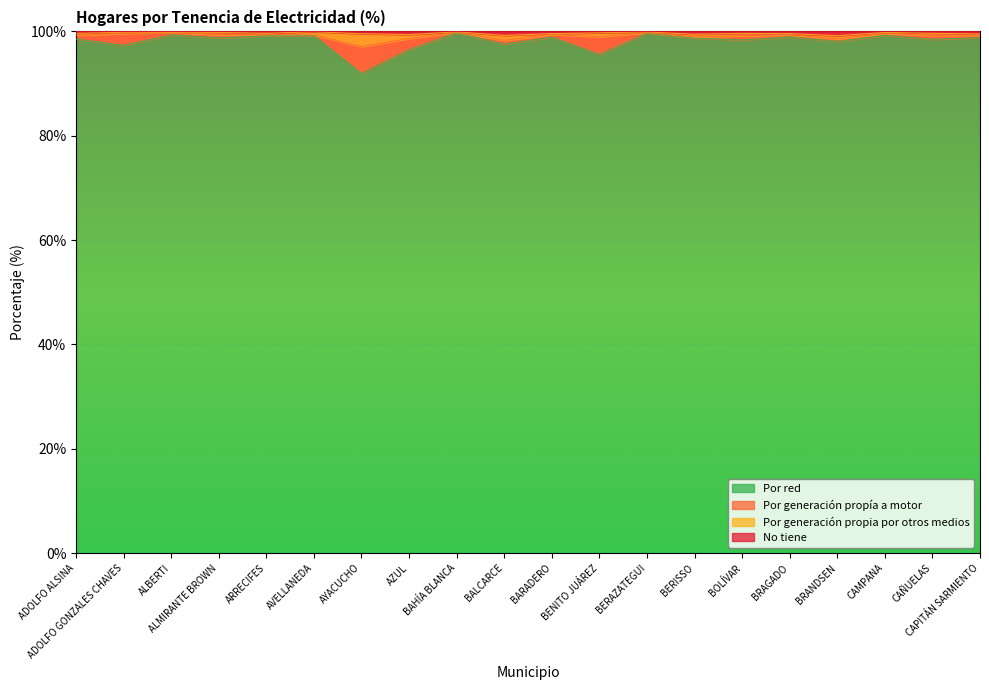

Where is the first local maximum for Por red?

ALBERTI